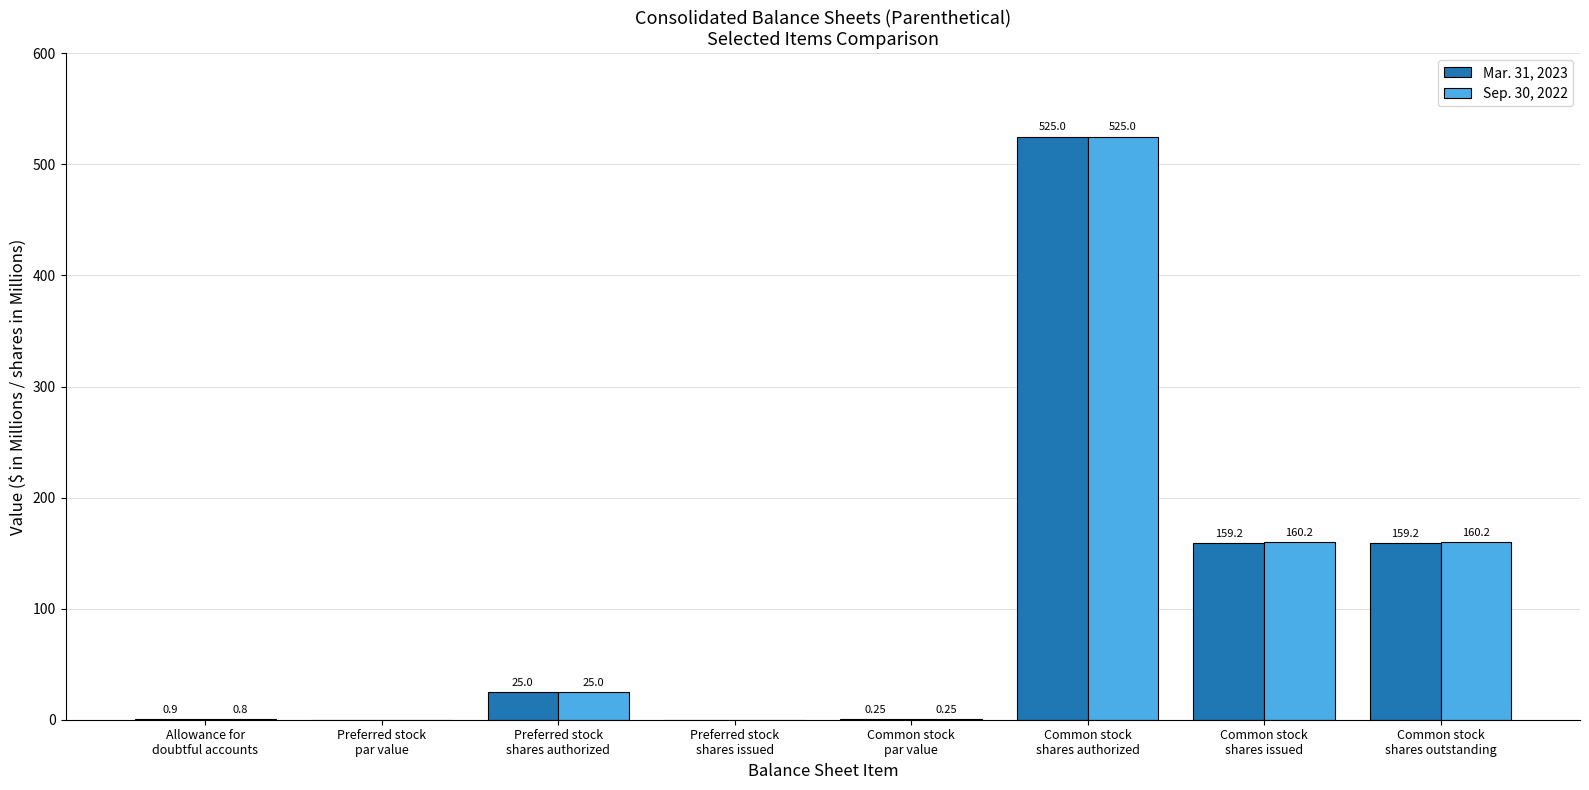

Is the value of Sep. 30, 2022 at Common stock
shares issued greater than the value of Mar. 31, 2023 at Common stock
shares outstanding?

Yes